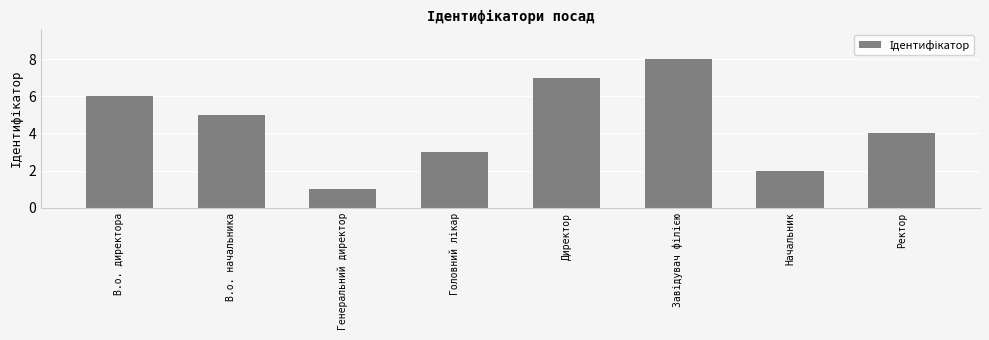

What is the maximum value shown in the chart?

8